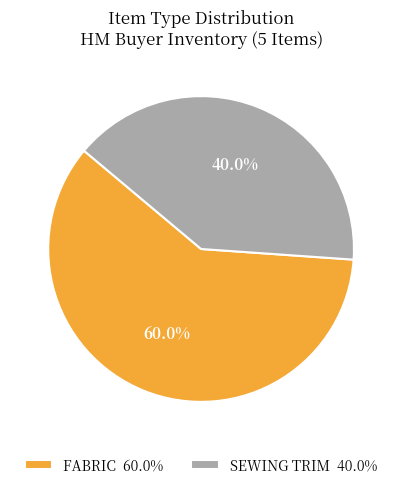

How many slices are in this pie chart?

2